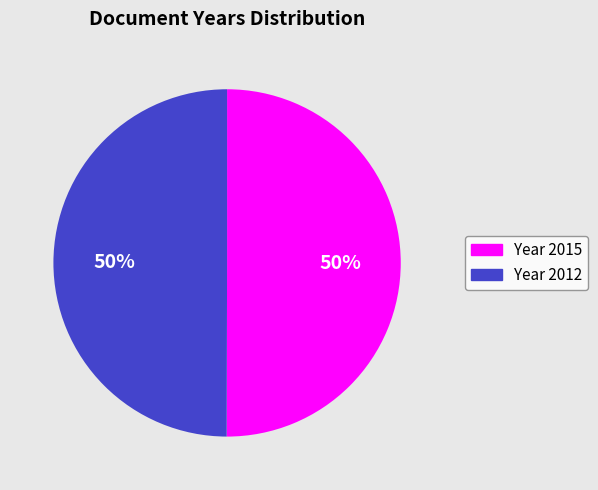

How many slices are in this pie chart?

2